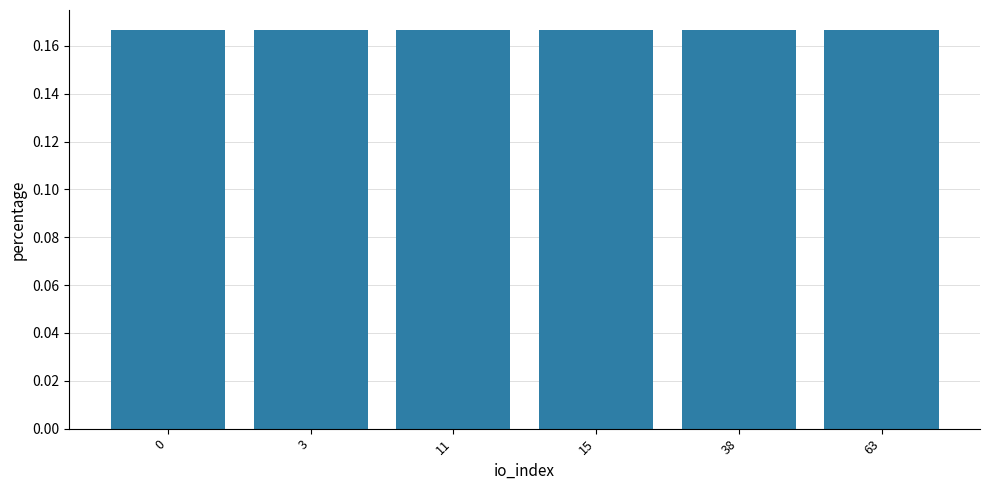

The chart shows a value of 0.1 at 11. True or false?

False